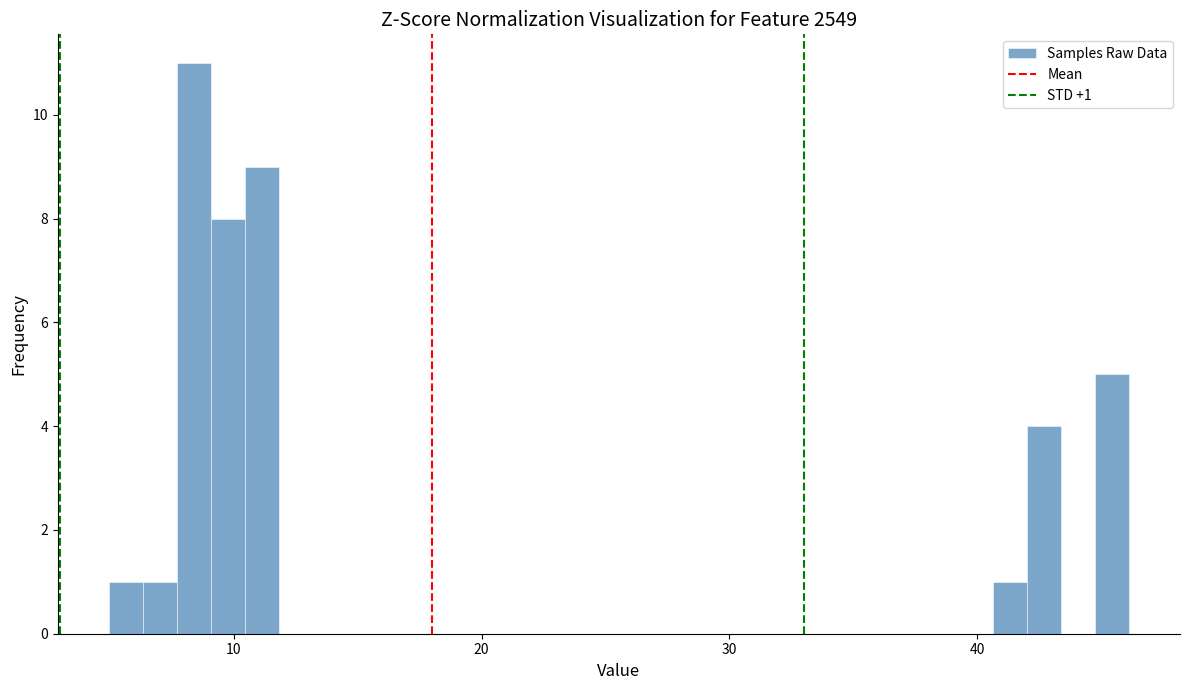

Around what value on the x-axis is the tallest bar? Give the approximate position of its centre, as read against the axis.

8